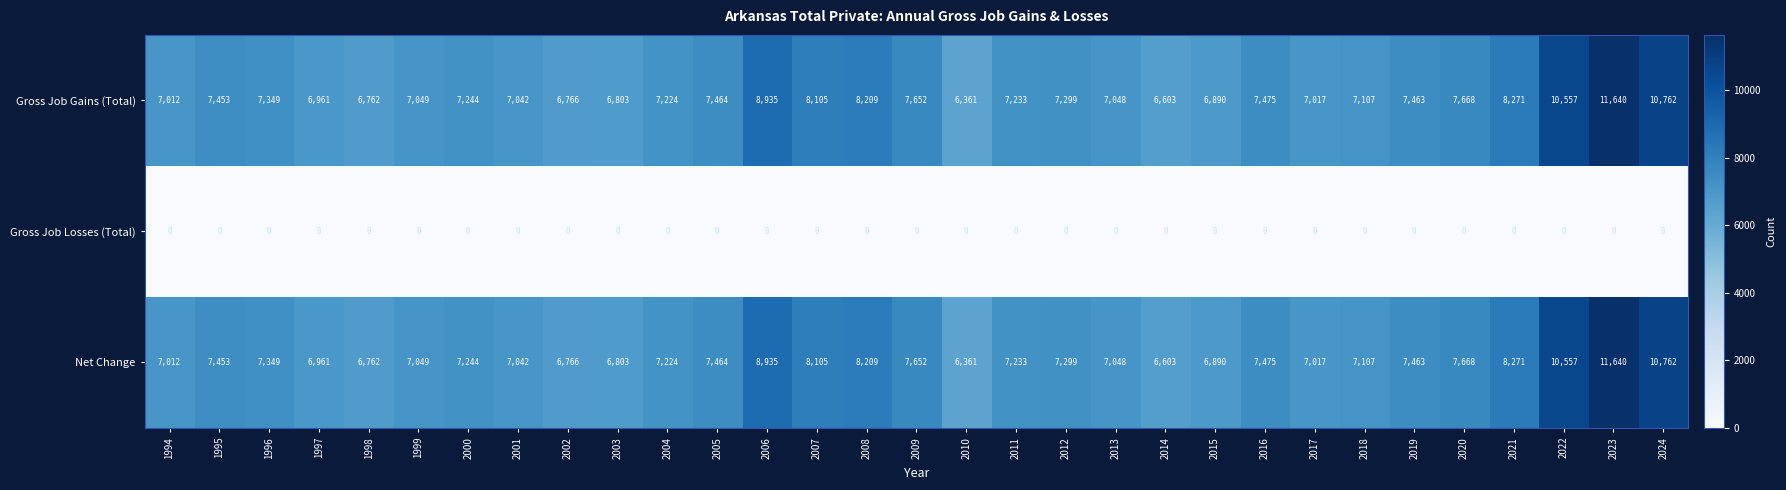

How many series are shown in this chart?

3